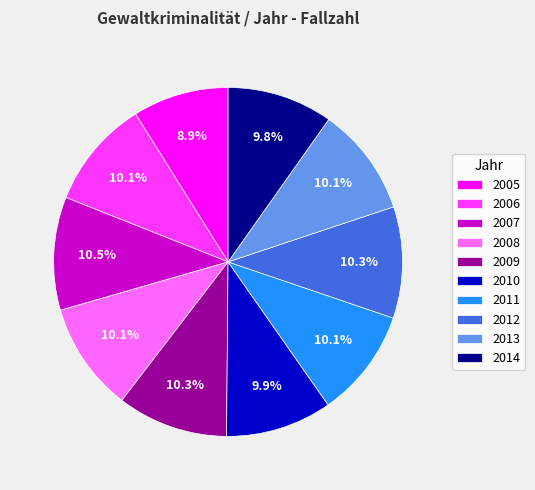

Is there any slice that represents more than half of the pie?

No